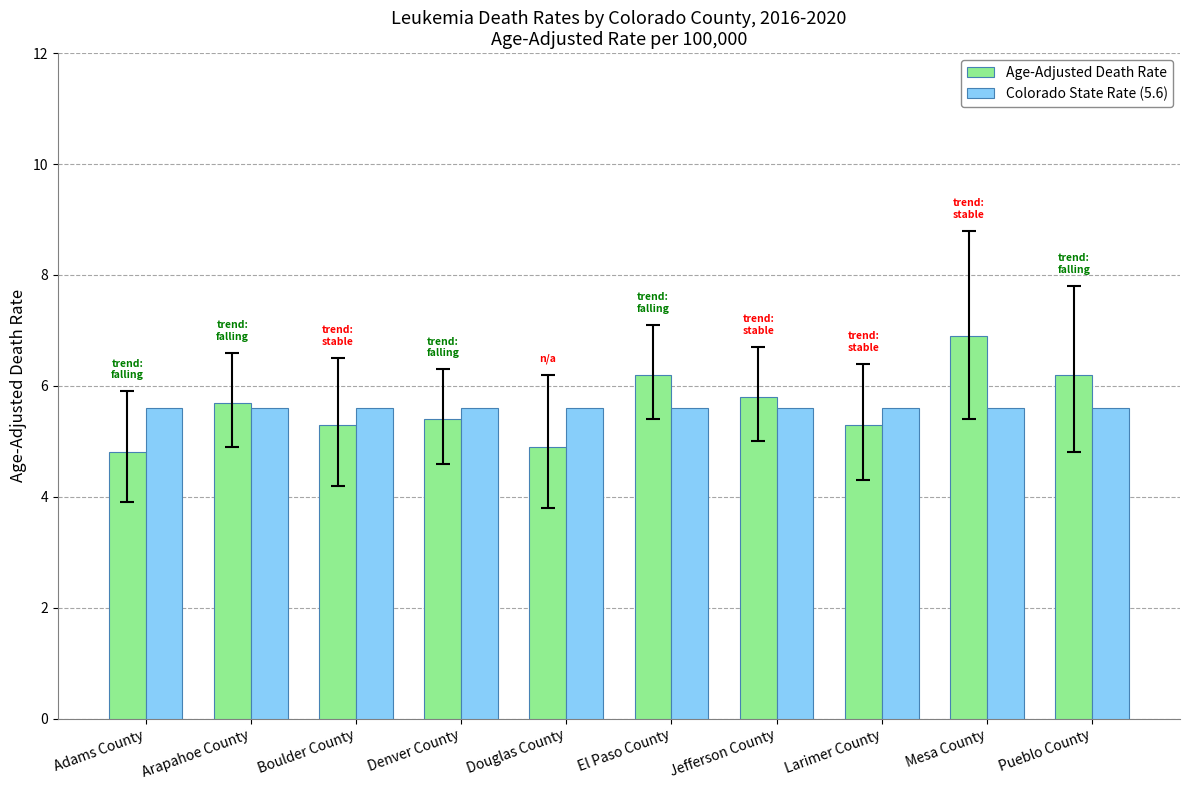

Which category has the lowest value in the Age-Adjusted Death Rate series?

Adams County